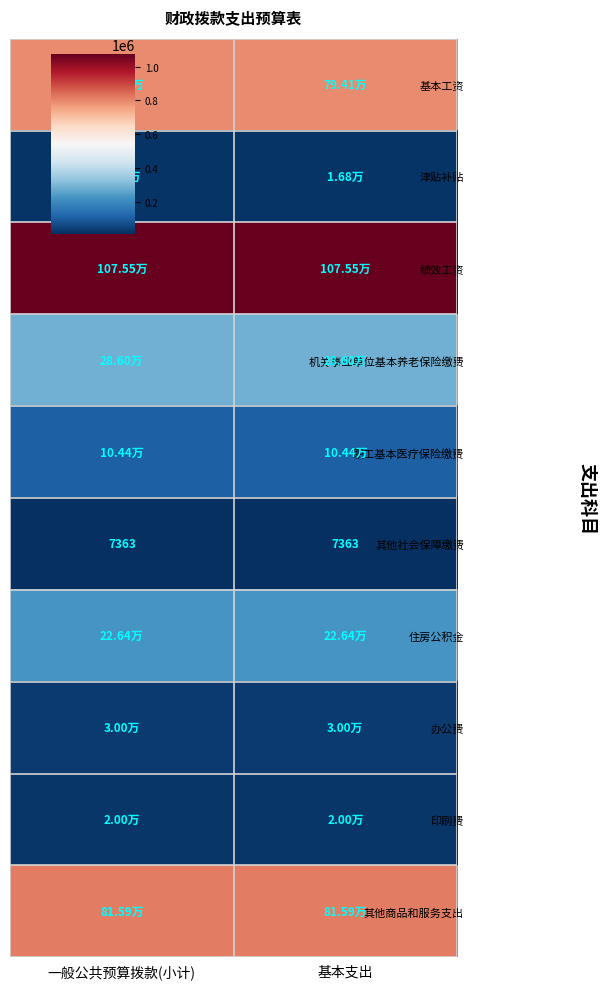

What is the maximum value for 绩效工资?

1075488